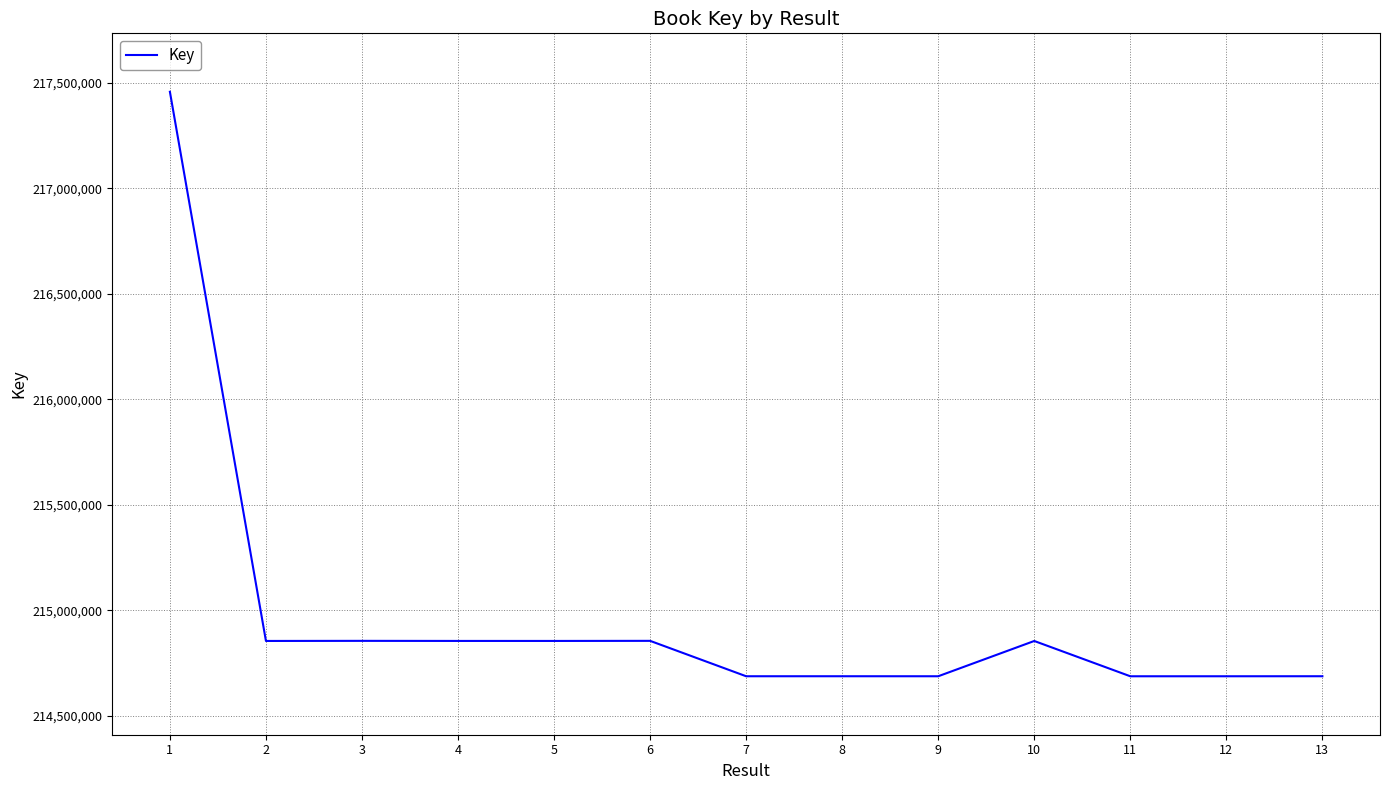

True or false: the data shows 214688113 at 8.

True